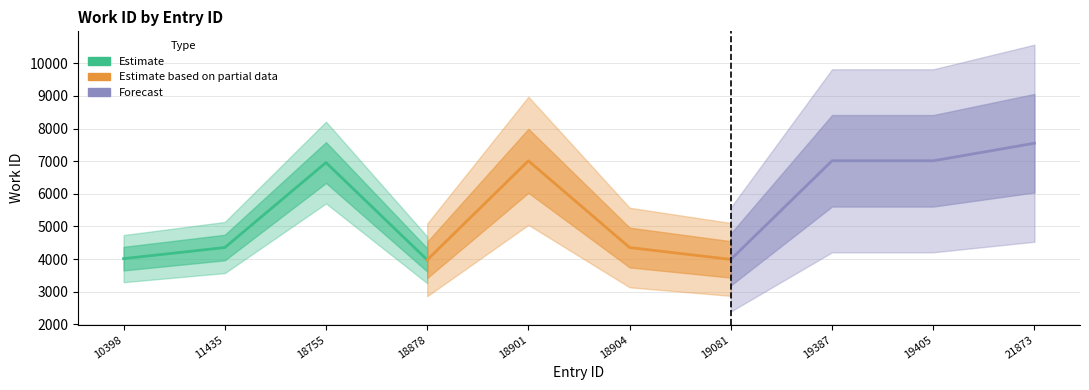

At which label does Estimate first exceed 4353?

18755